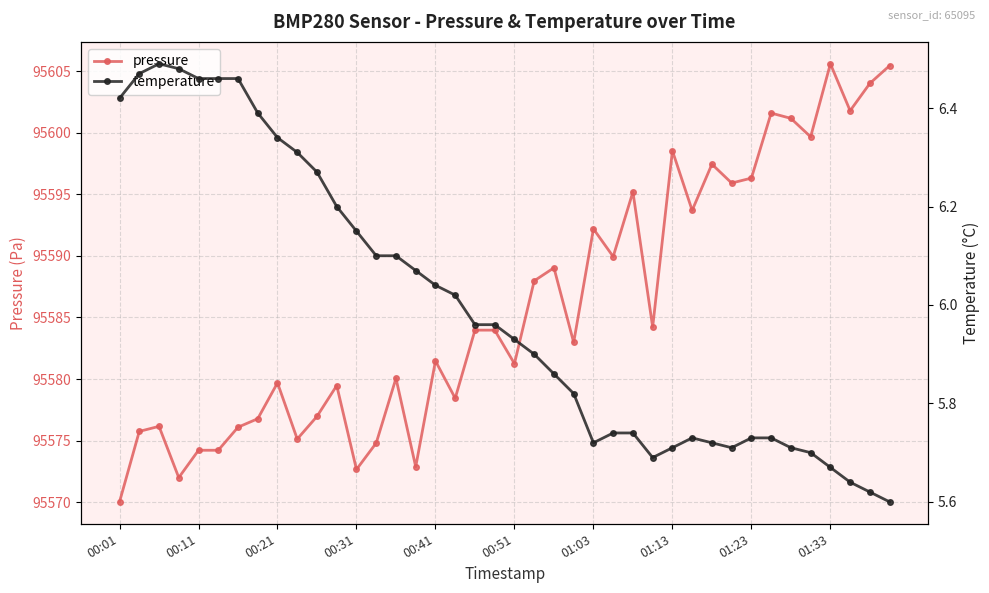

The pressure series shows 54454.5 at 39. True or false?

False